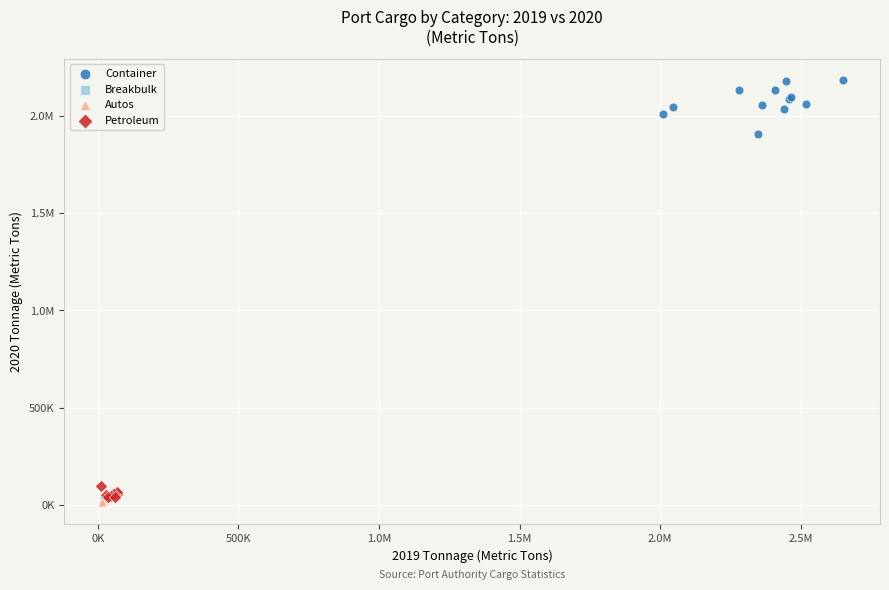

What are all the series names shown in the legend?

Container, Breakbulk, Autos, Petroleum